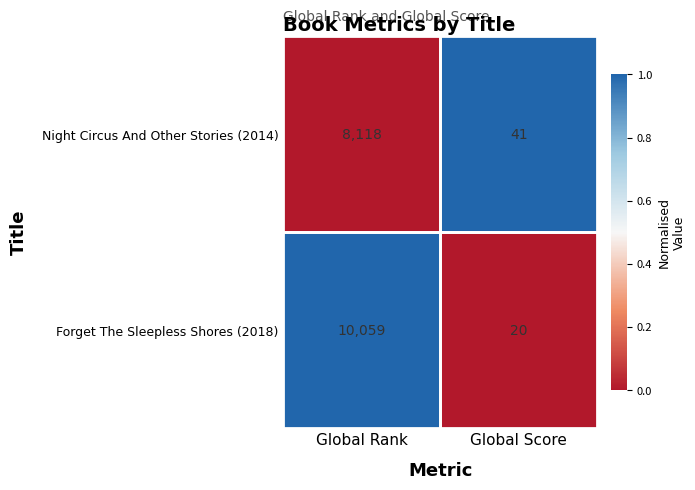

How many series are shown in this chart?

2